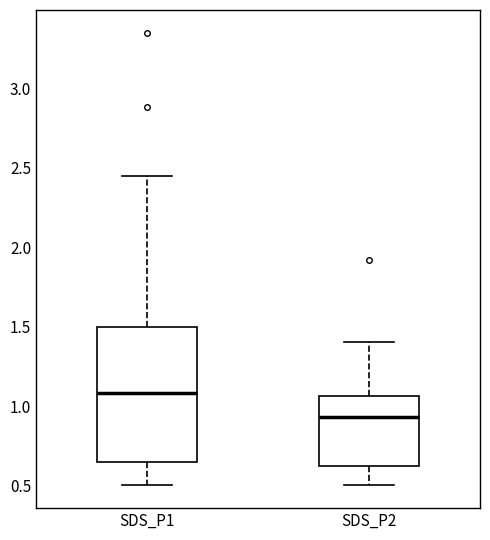

Which box's median line is the highest?

SDS_P1